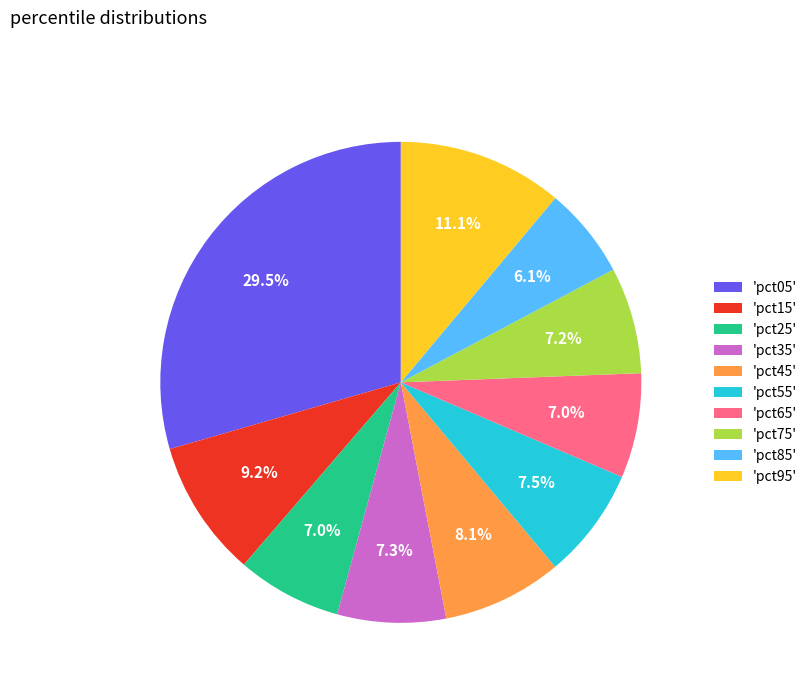

What percentage do 'pct35' and 'pct05' together represent?

36.8%